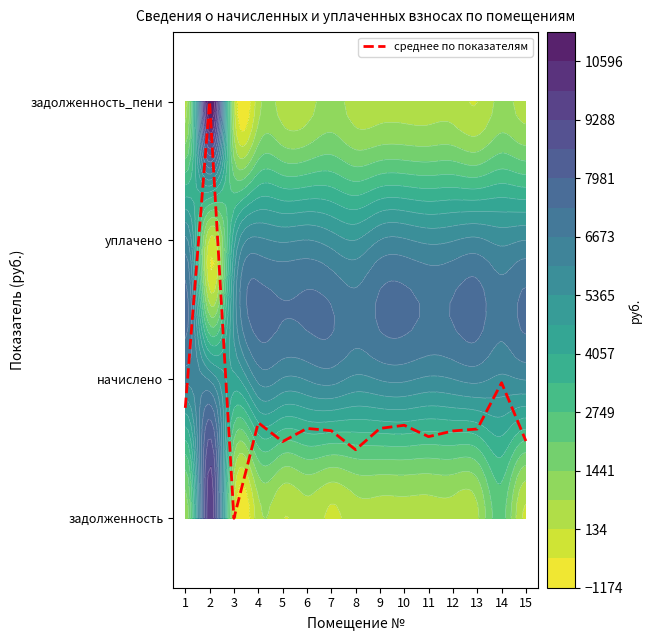

Reading left to right, extract all data points from this chart.

0.8	3.0	0.0	0.7	0.6	0.6	0.6	0.5	0.6	0.7	0.6	0.6	0.6	1.0	0.6